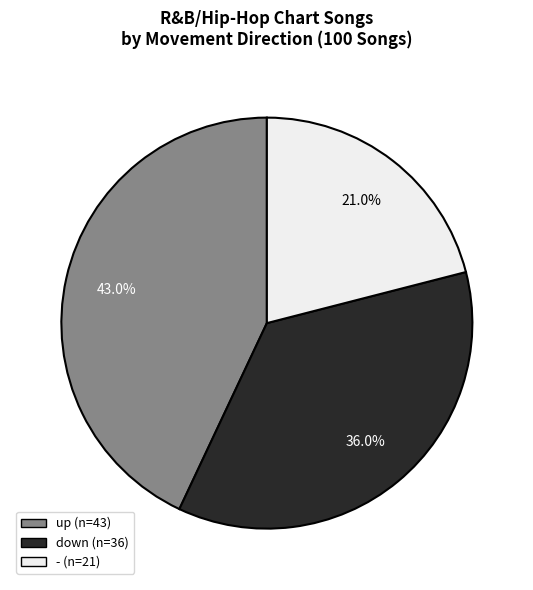

Which slice is the smallest?

-